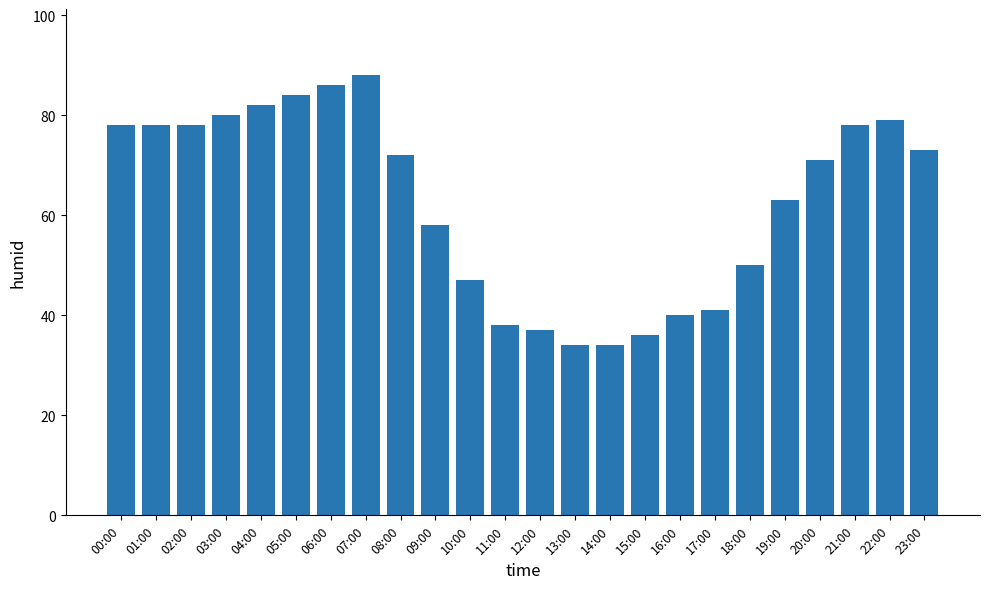

Is it true that the value at 15:00 is 64?

False